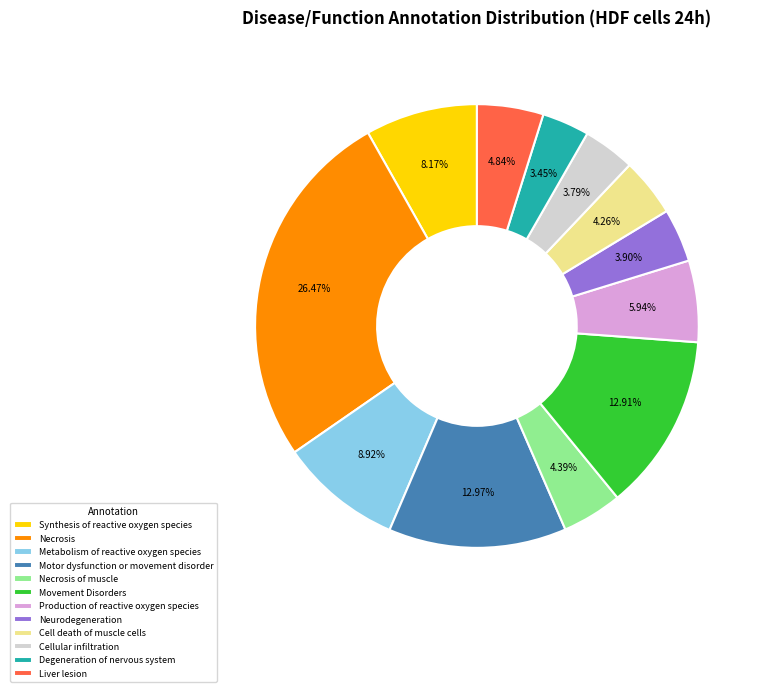

What is the ratio of the value at Production of reactive oxygen species to the value at Cell death of muscle cells?

1.4